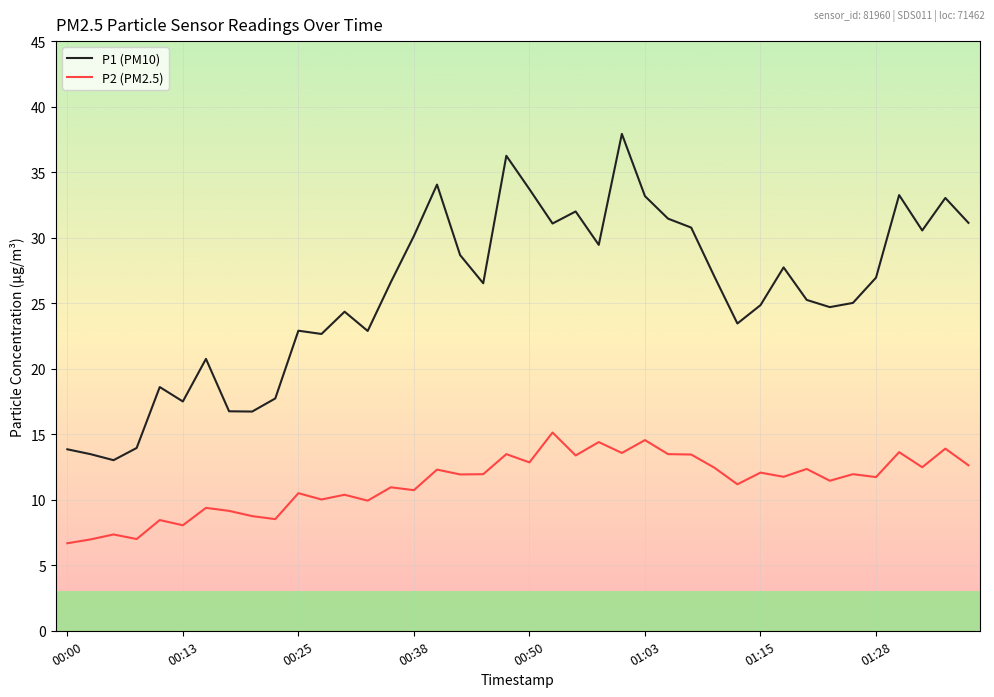

True or false: P1 (PM10) and P2 (PM2.5) cross at least once.

False